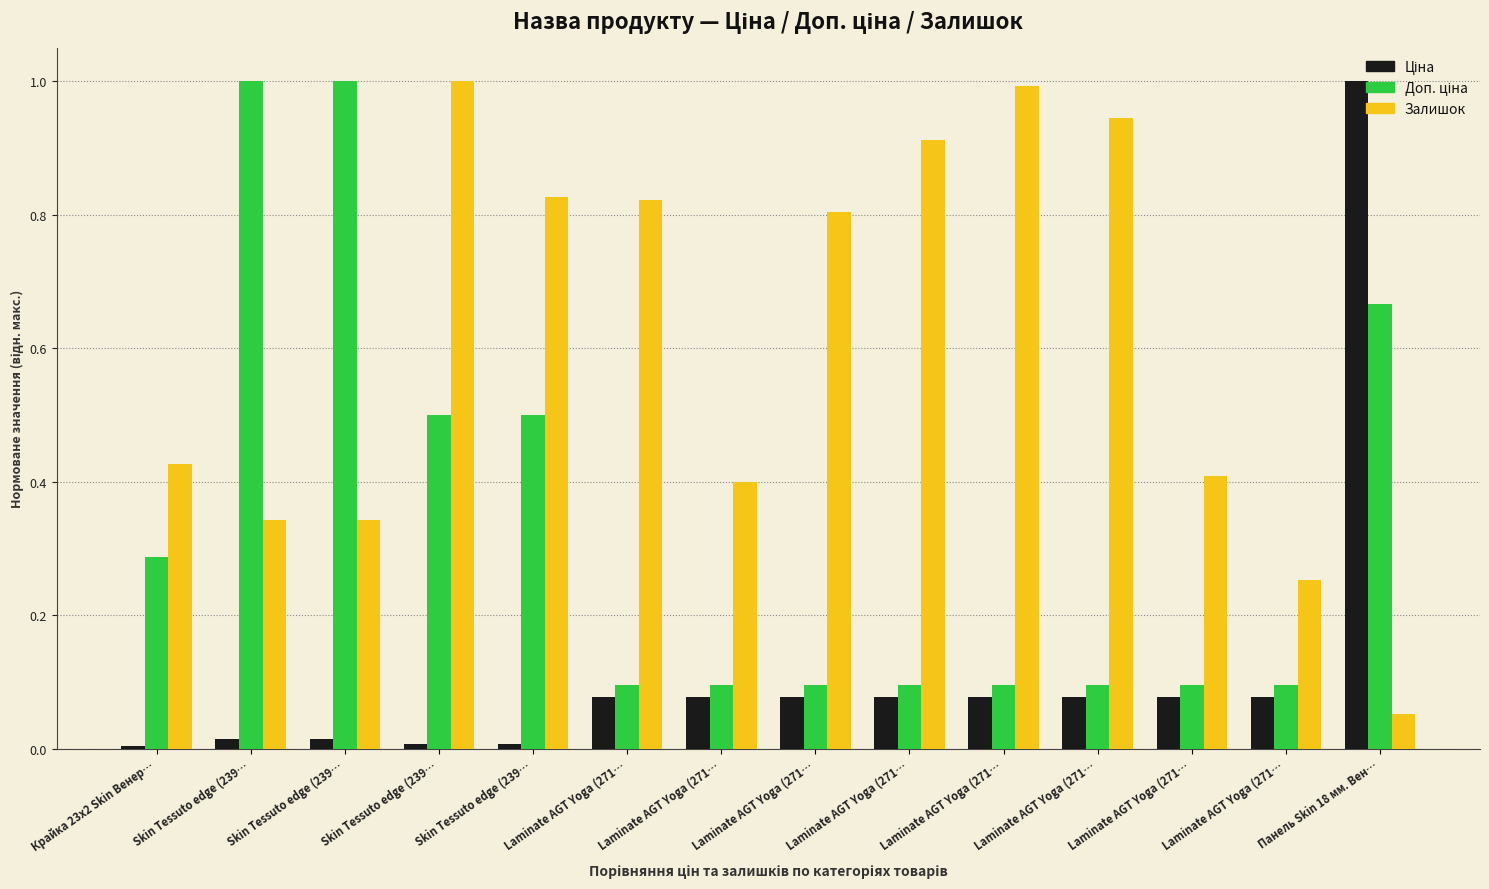

Rank the series by their maximum value, from lowest to highest.

Ціна, Доп. ціна, Залишок